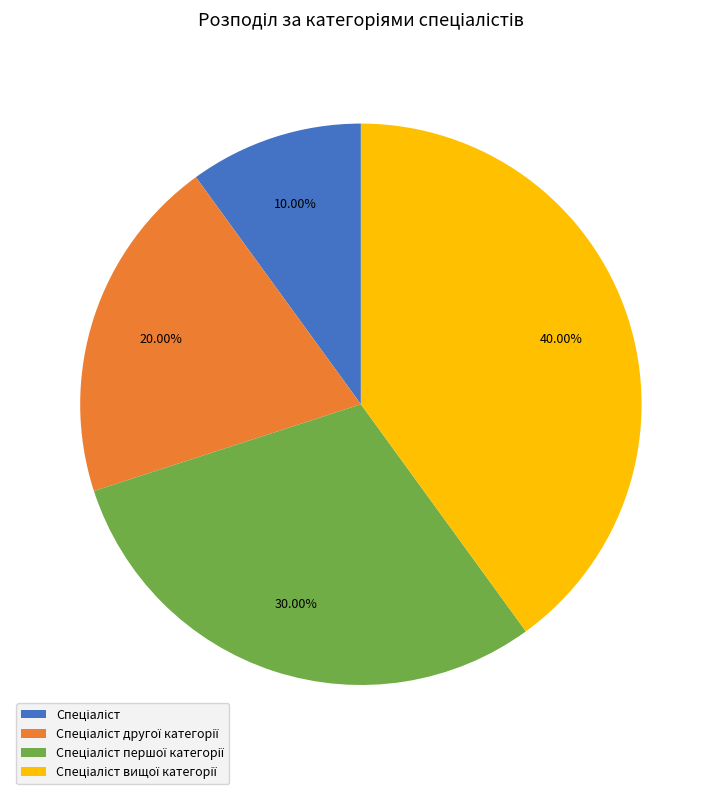

Is there a majority slice in this chart?

No